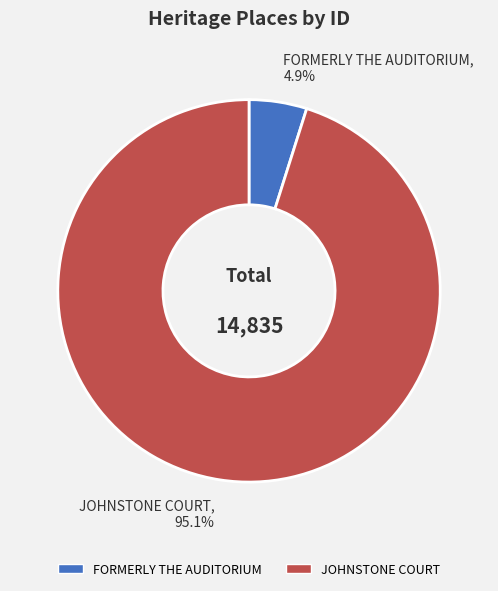

What is the majority slice?

JOHNSTONE COURT